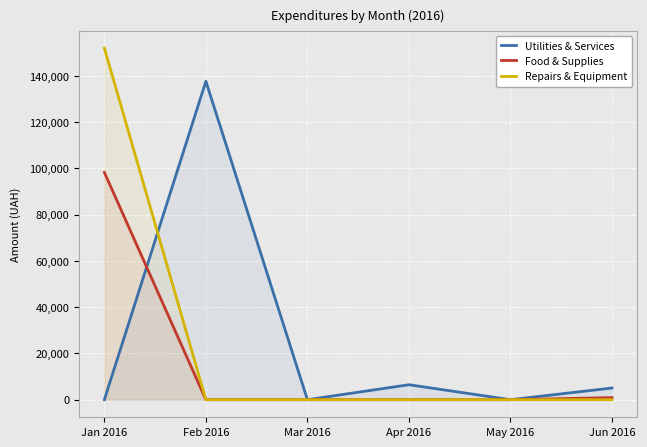

What is the sum of the Utilities & Services values at Feb 2016 and Jan 2016?

137624.8